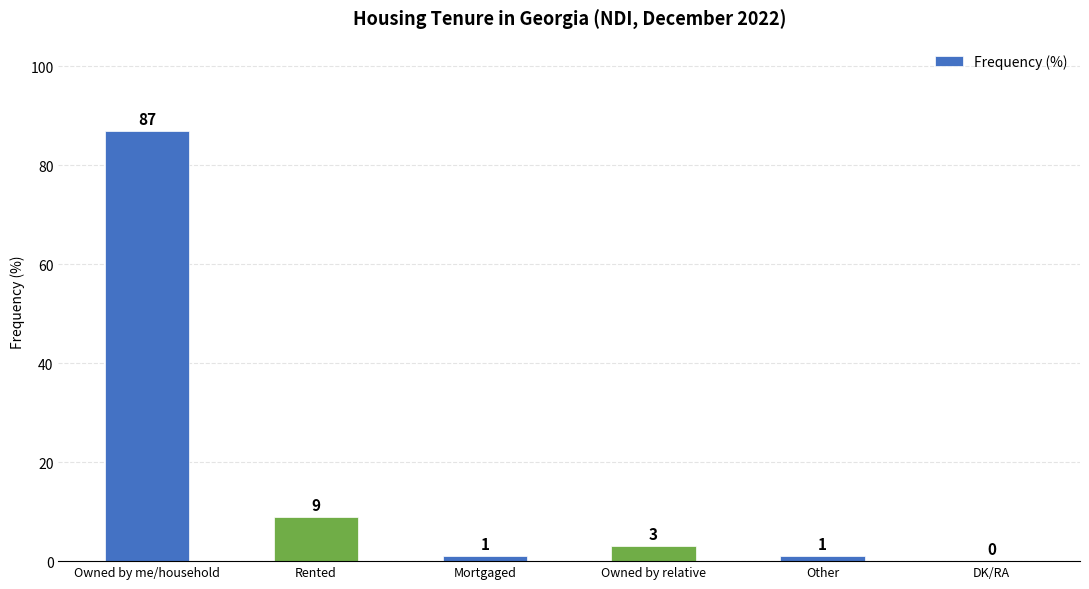

How many distinct data groups are displayed?

1